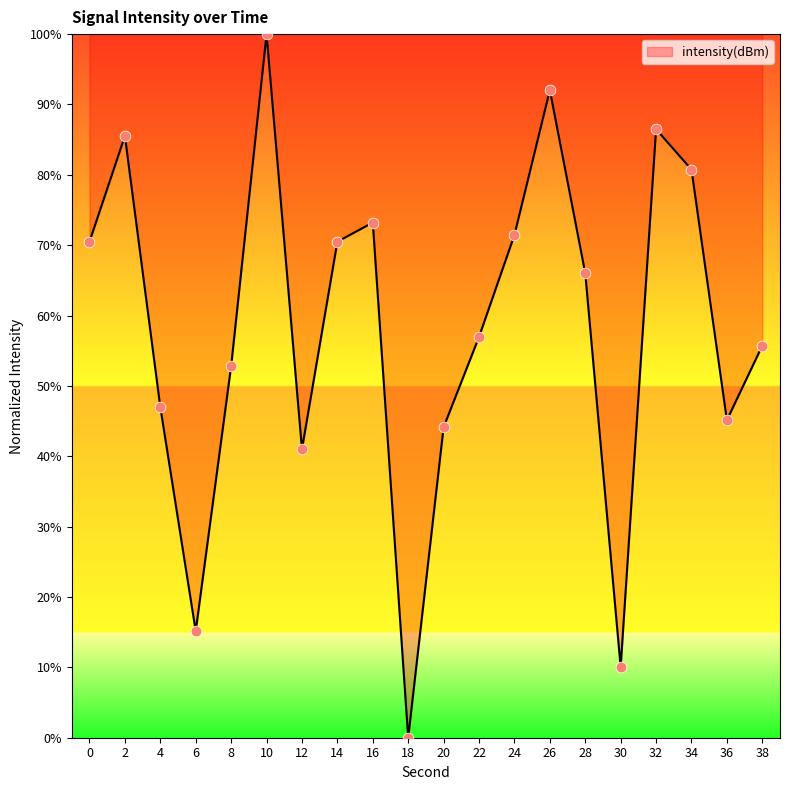

Between 22 and 34, which is larger?

34